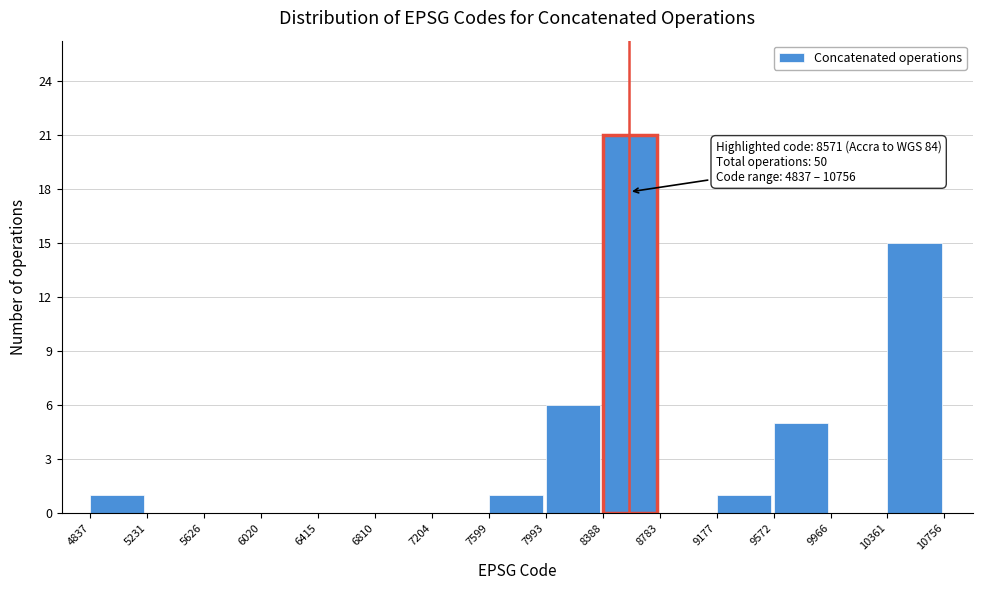

Which range on the x-axis has the tallest bar?

8388 to 8783